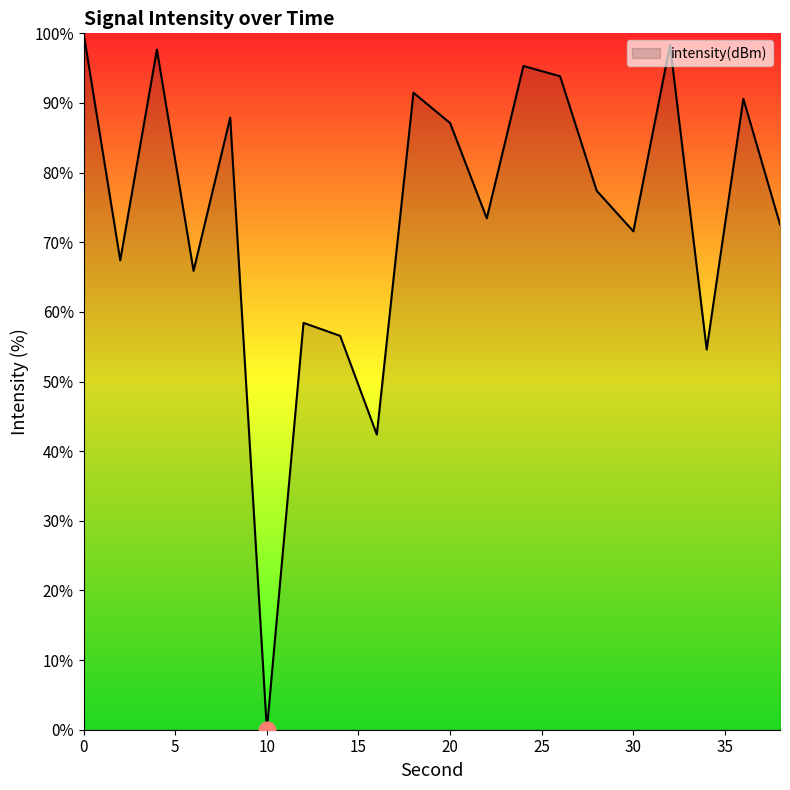

What is the maximum value shown in the chart?

100.0